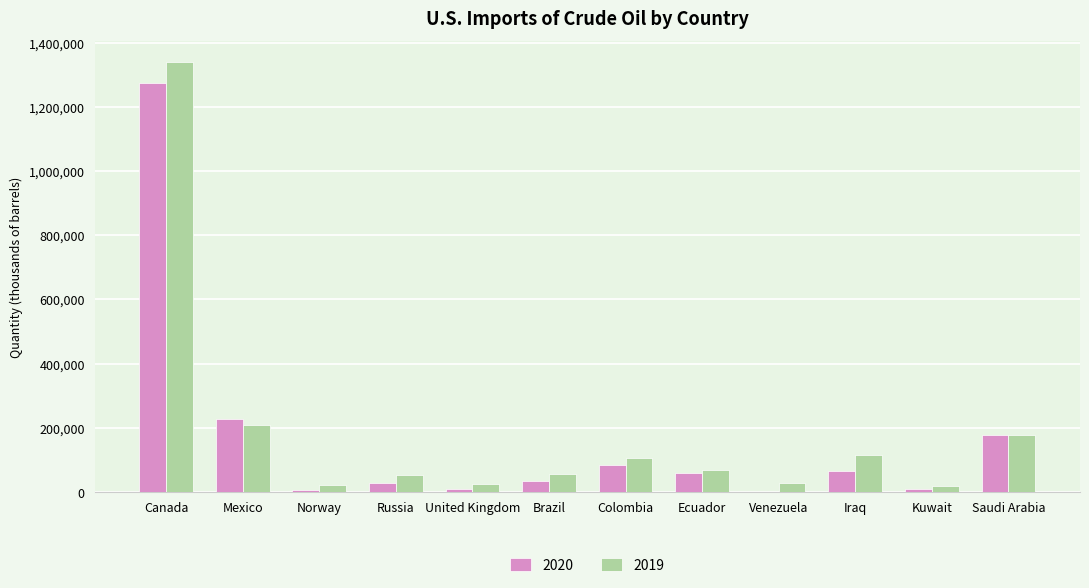

The 2019 series shows 154904.2 at Colombia. True or false?

False